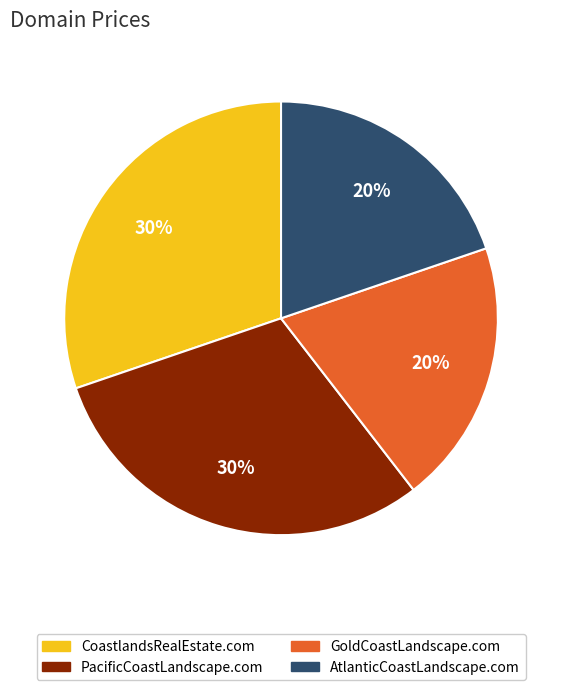

Between PacificCoastLandscape.com and AtlanticCoastLandscape.com, which is larger?

PacificCoastLandscape.com